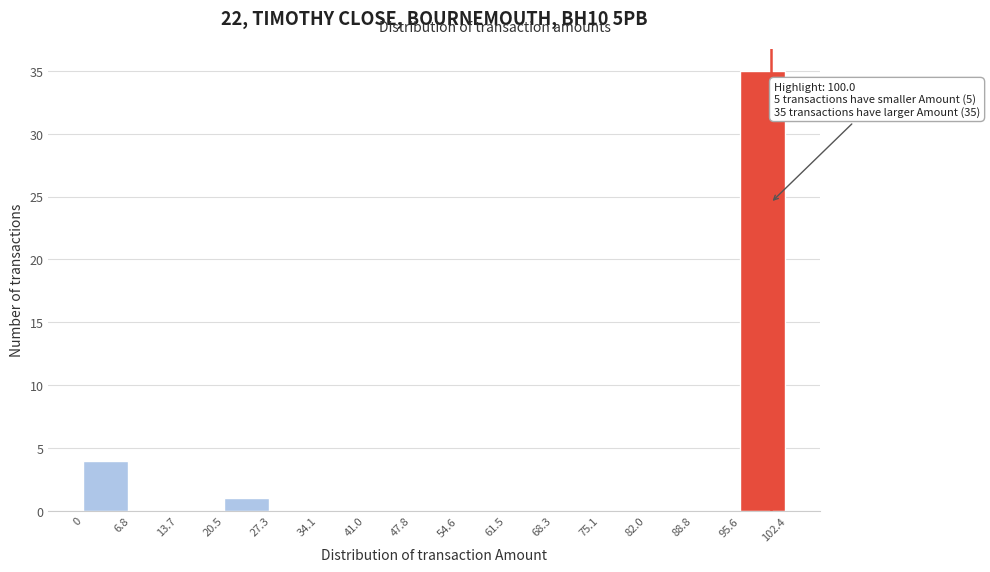

Over which range of the x-axis is the bar tallest?

95.6 to 102.4